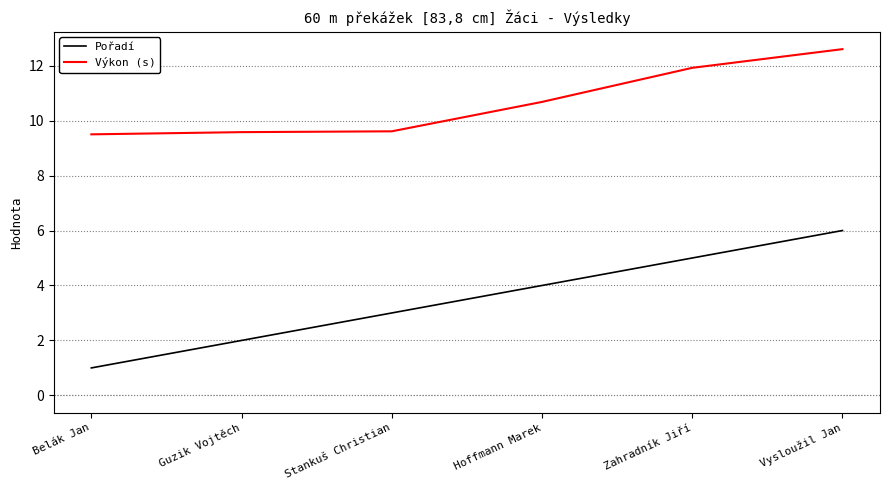

Reading right to left, extract all data points from this chart.

Pořadí: 6.0	5.0	4.0	3.0	2.0	1.0
Výkon (s): 12.6	11.9	10.7	9.6	9.6	9.5